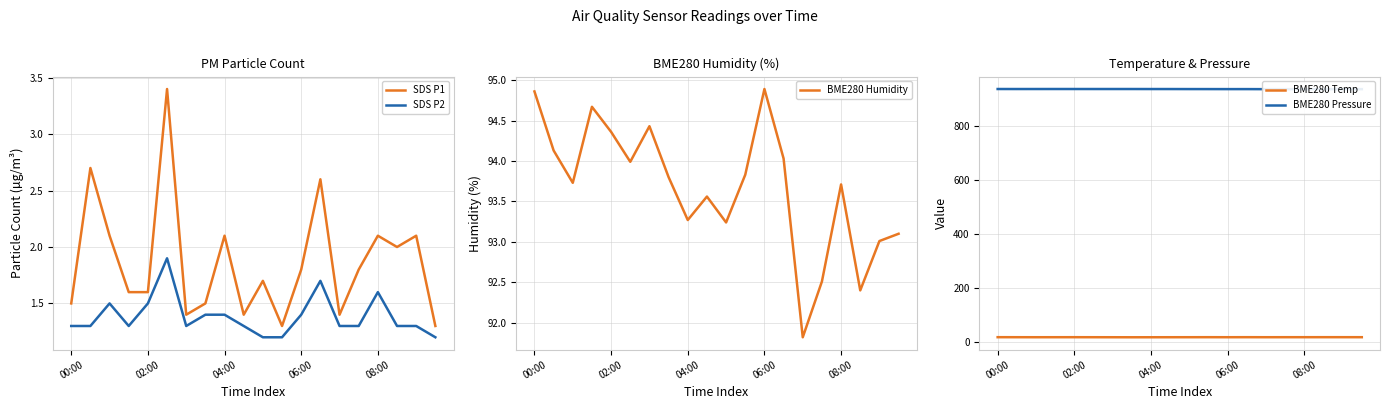

How many data points in BME280 Humidity are above 93?

17